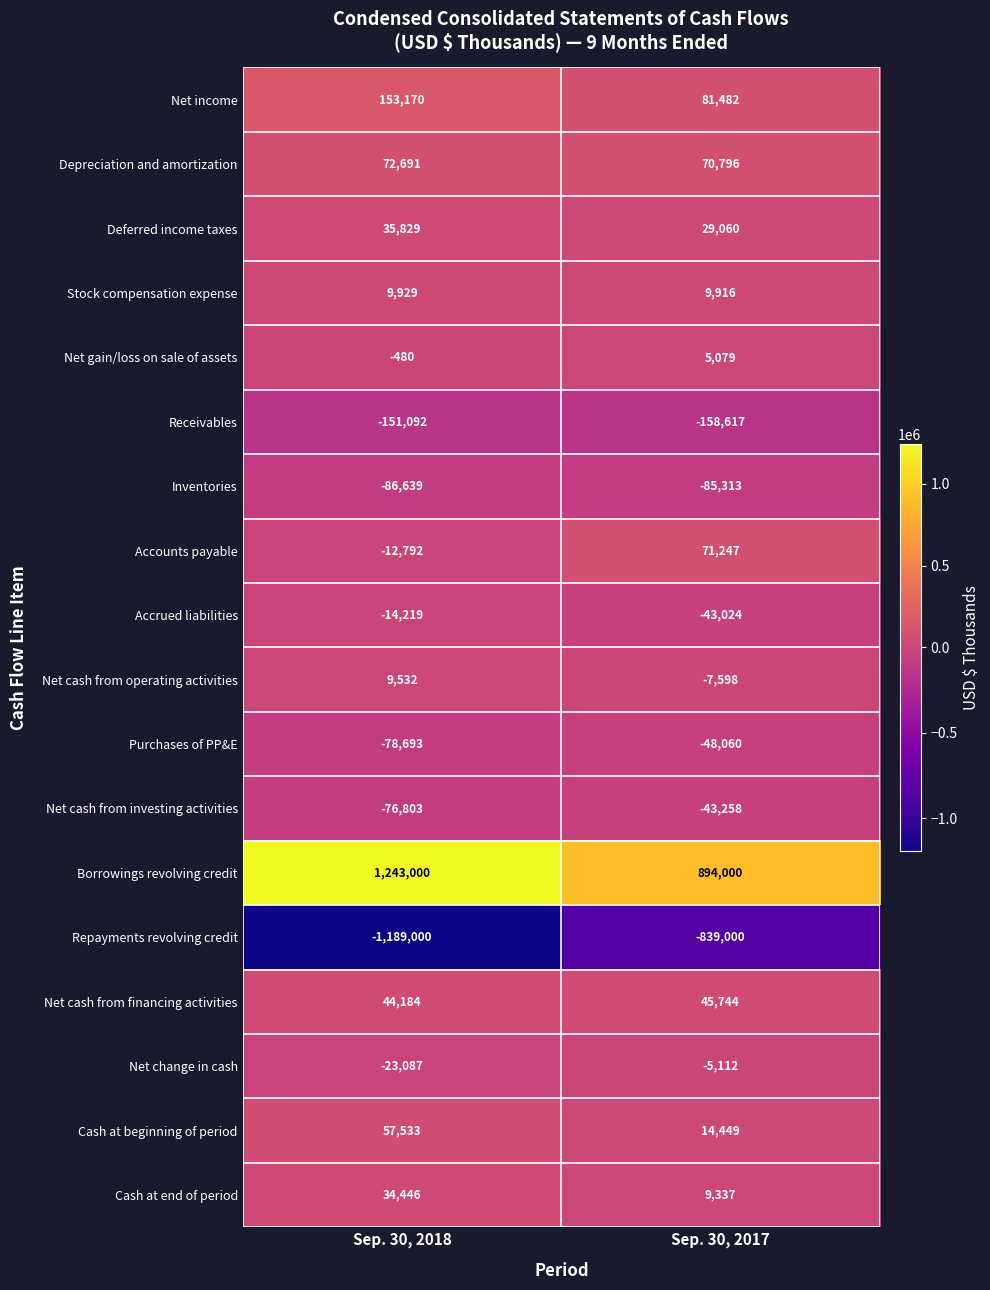

Which category has the lowest value across all series?

Sep. 30, 2018